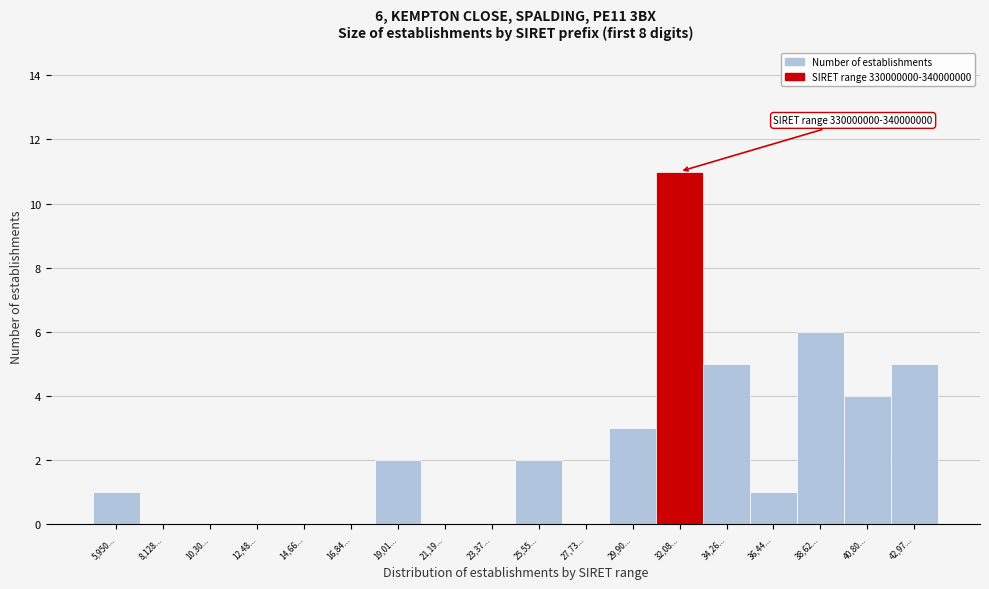

Reading right to left, what are all the values shown in this chart?

42,97...=5	40,80...=4	38,62...=6	36,44...=1	34,26...=5	32,08...=11	29,90...=3	27,73...=0	25,55...=2	23,37...=0	21,19...=0	19,01...=2	16,84...=0	14,66...=0	12,48...=0	10,30...=0	8,128...=0	5,950...=1